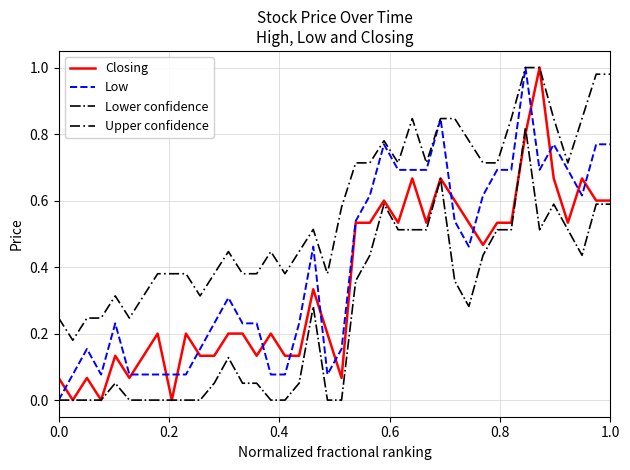

List the series in order of their overall mean, lowest first.

Lower confidence, Closing, Low, Upper confidence